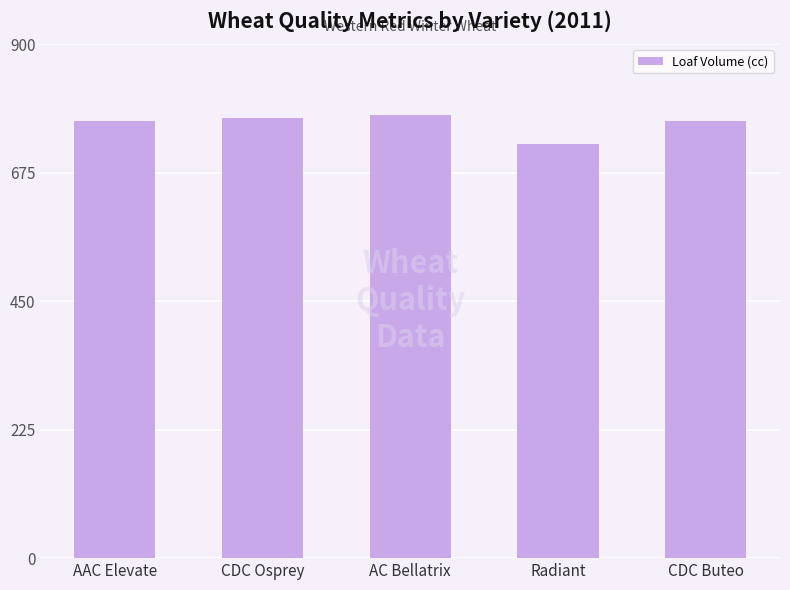

What is the label of the 4th bar from the left?

Radiant